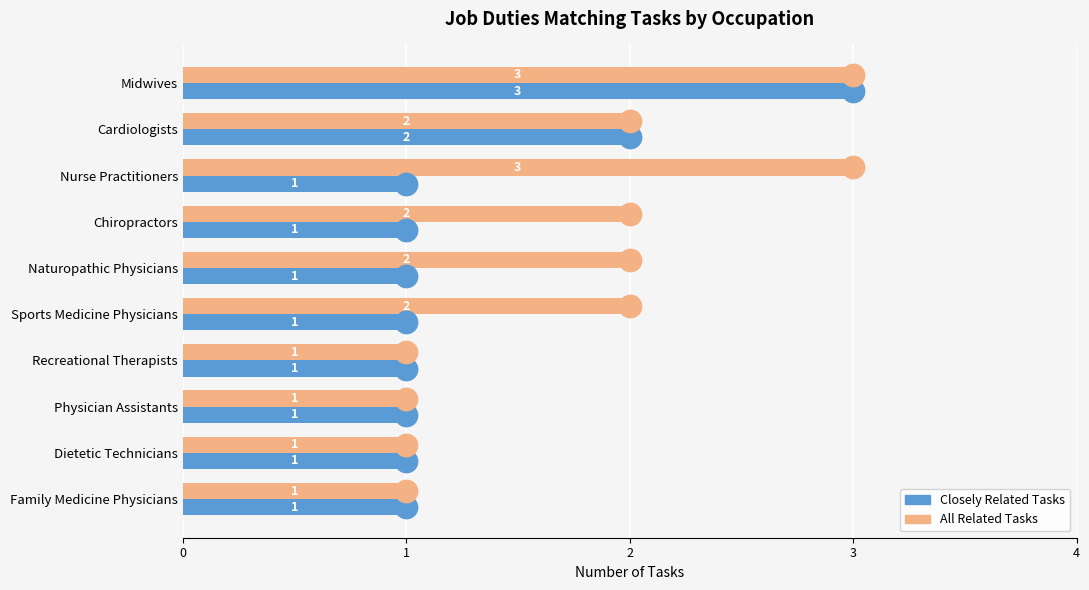

Which series has the largest Y range (max minus min)?

Closely Related Tasks